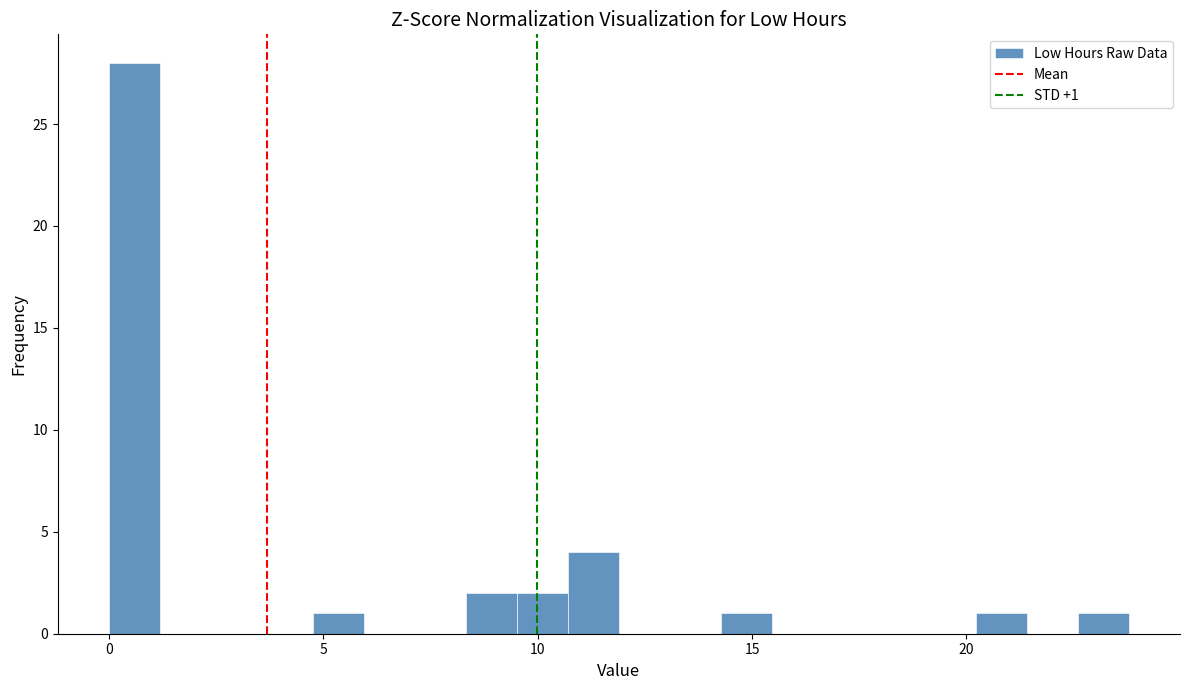

Read against the x-axis, roughly where is the centre of the tallest bar?

0.5